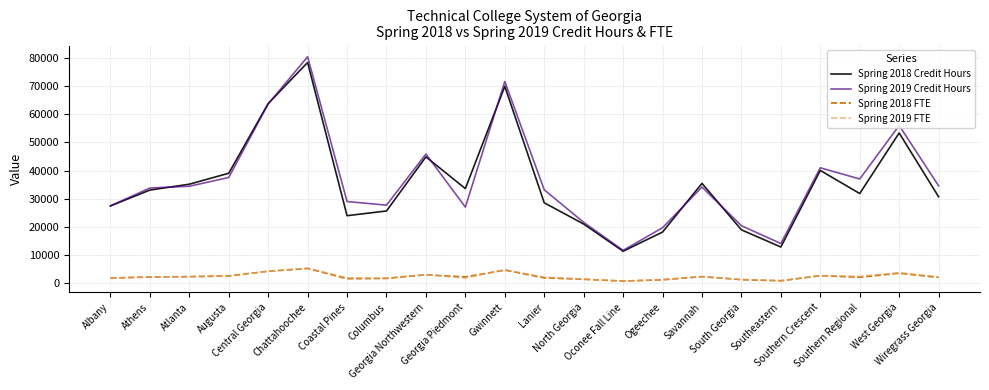

True or false: Spring 2019 FTE has more than 0 interior local peaks.

True